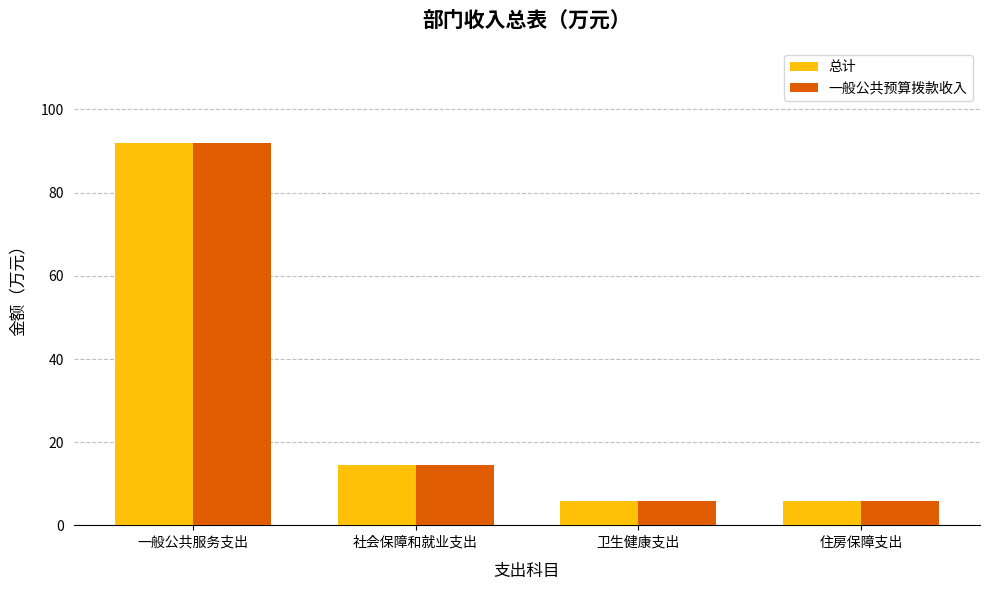

What are all the series names shown in the legend?

总计, 一般公共预算拨款收入